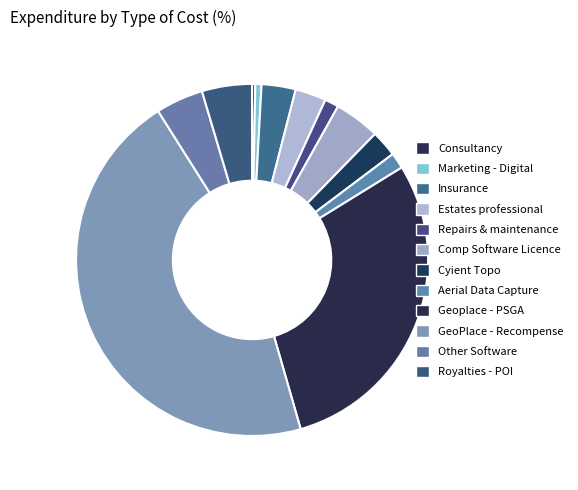

Count the number of slices in the pie.

12